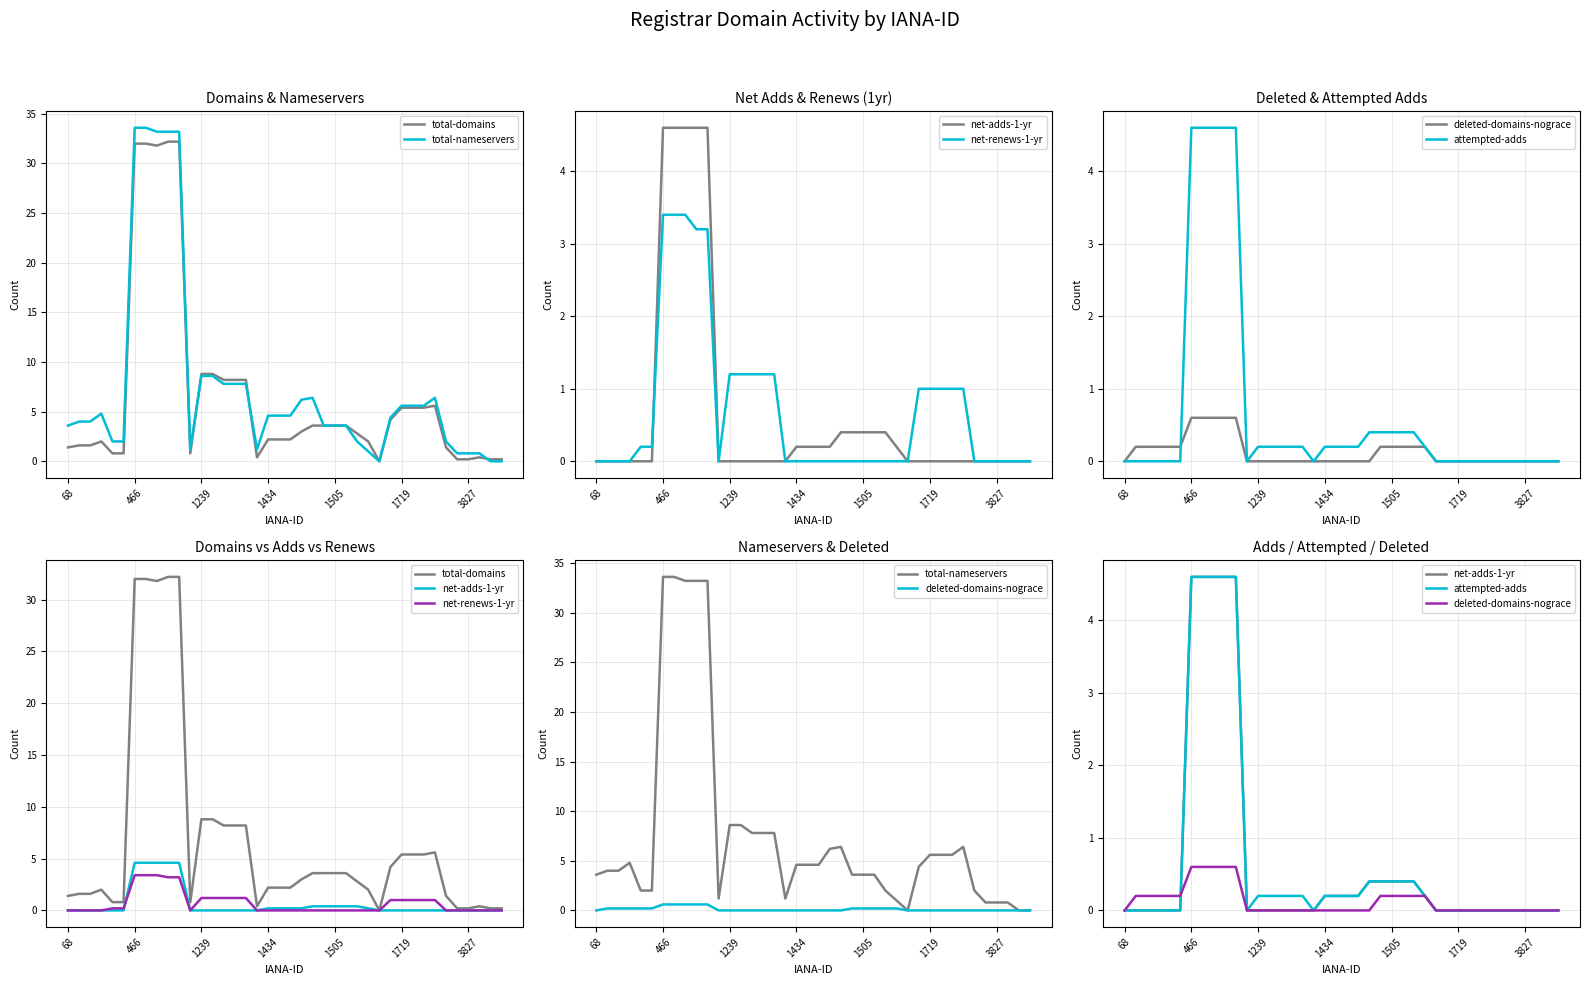

The value of total-domains at 1239 is 8.8. True or false?

True